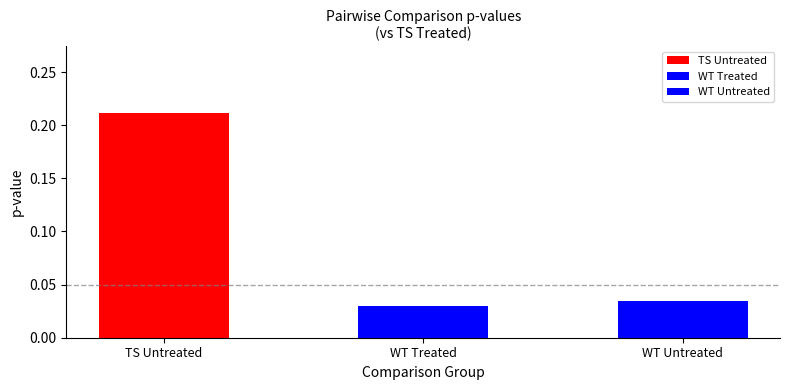

The chart shows a value of 0.0 at WT Untreated. True or false?

False